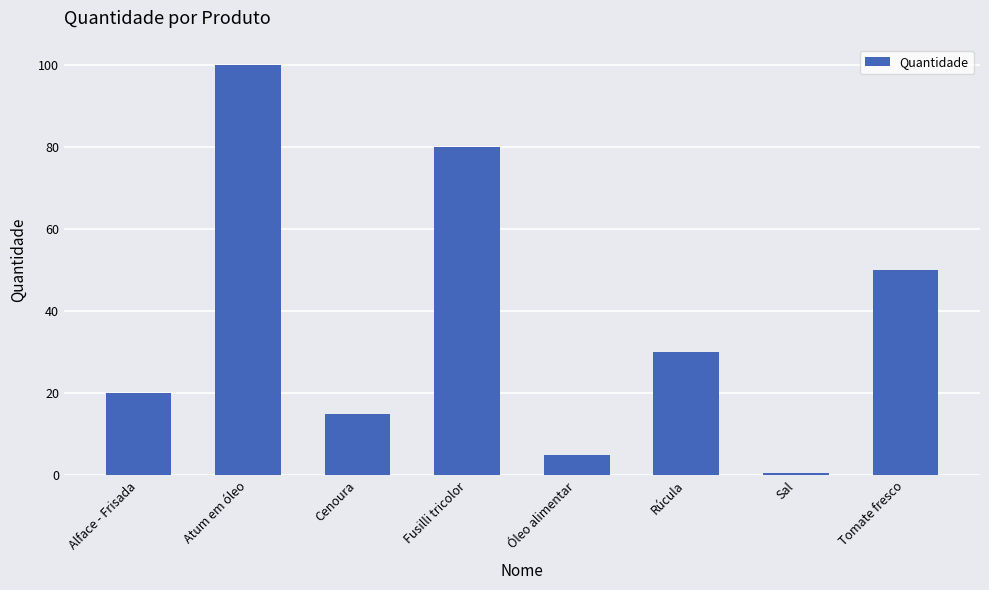

The value at Atum em óleo is 40.7. True or false?

False